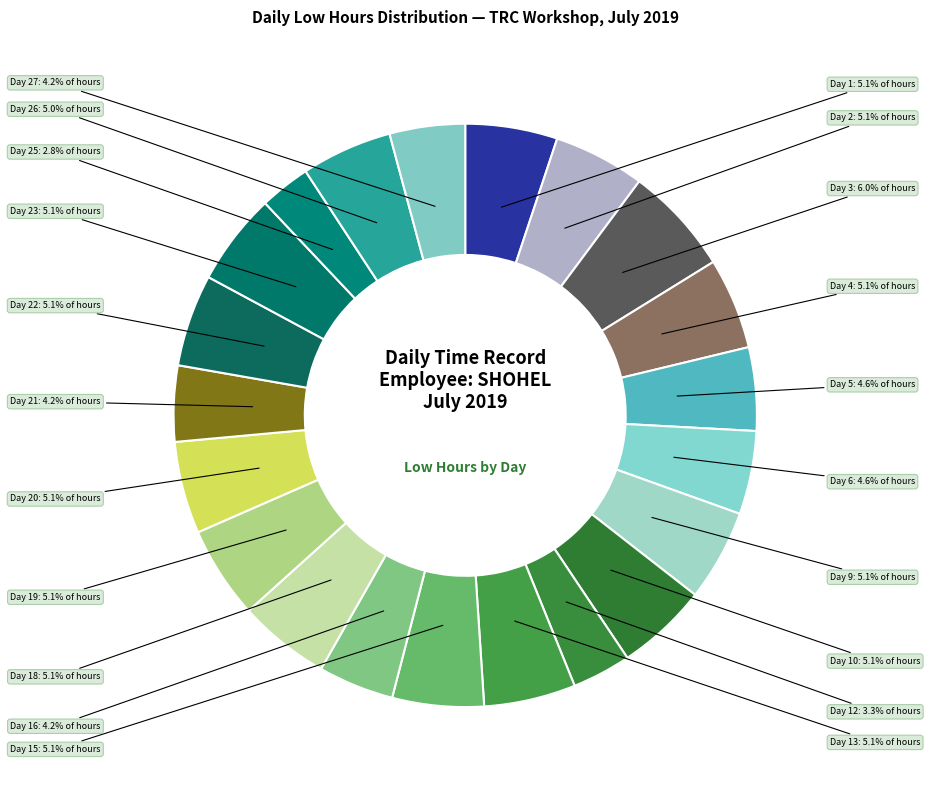

How many slices are in this pie chart?

21